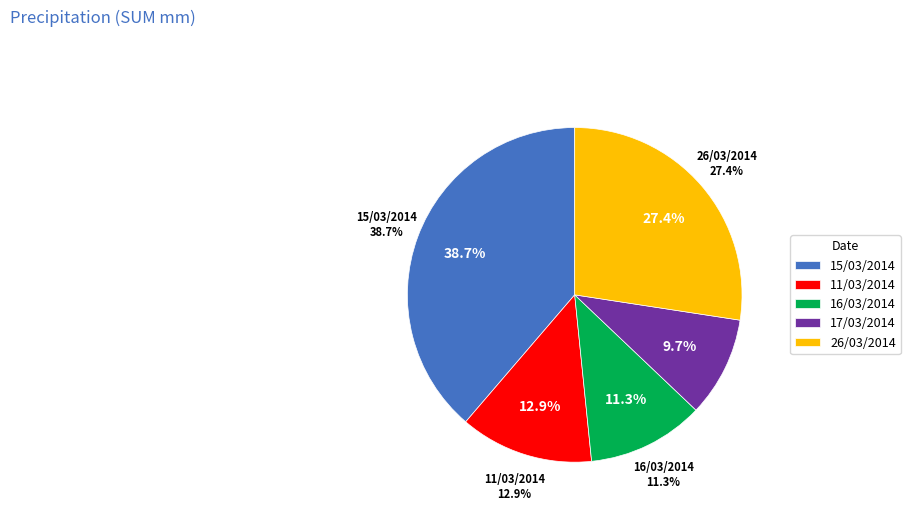

Does any single category account for the majority?

No